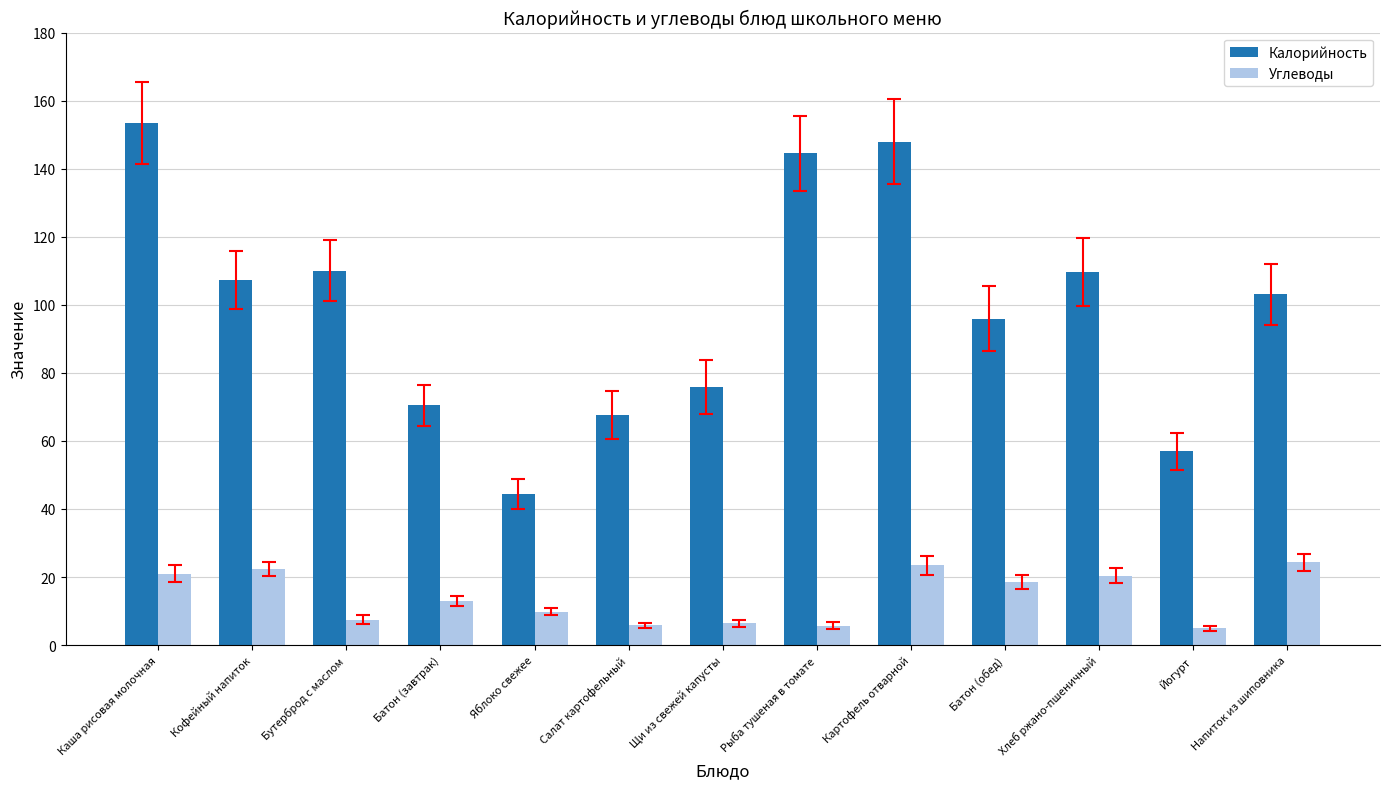

Rank the series by their average value, from lowest to highest.

Углеводы, Калорийность